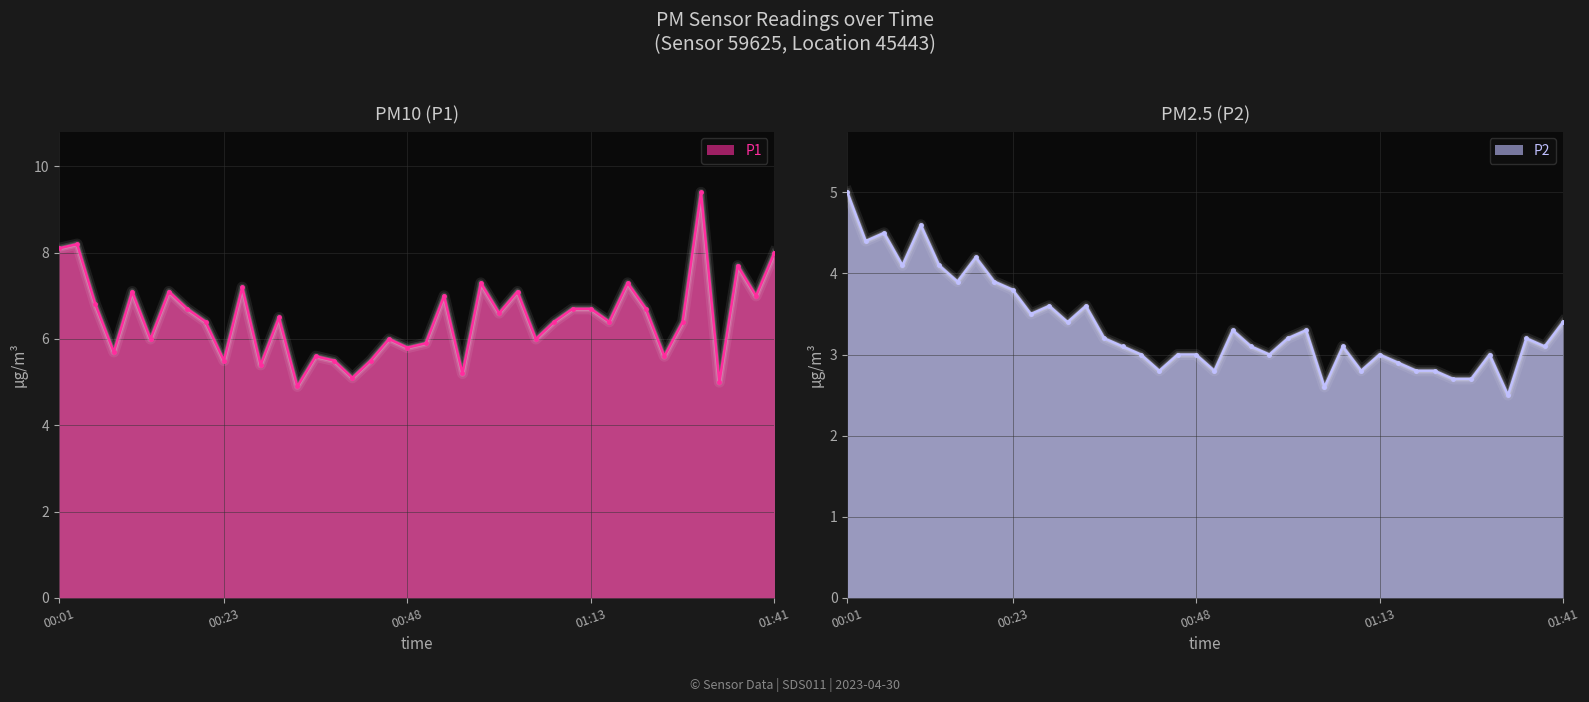

At which category does P1 reach its first local peak?

00:04